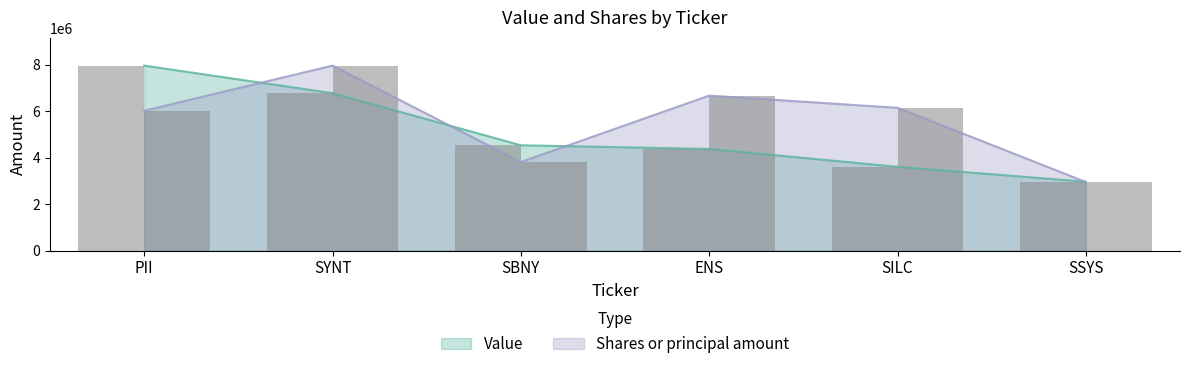

Reading right to left, what are all the values shown in this chart?

Value: SSYS=2967000.0	SILC=3608000.0	ENS=4375000.0	SBNY=4534000.0	SYNT=6774000.0	PII=7960000.0
Shares or principal amount: SSYS=2954217.0	SILC=6144344.5	ENS=6670362.7	SBNY=3814397.8	SYNT=7960000.0	PII=6019469.4